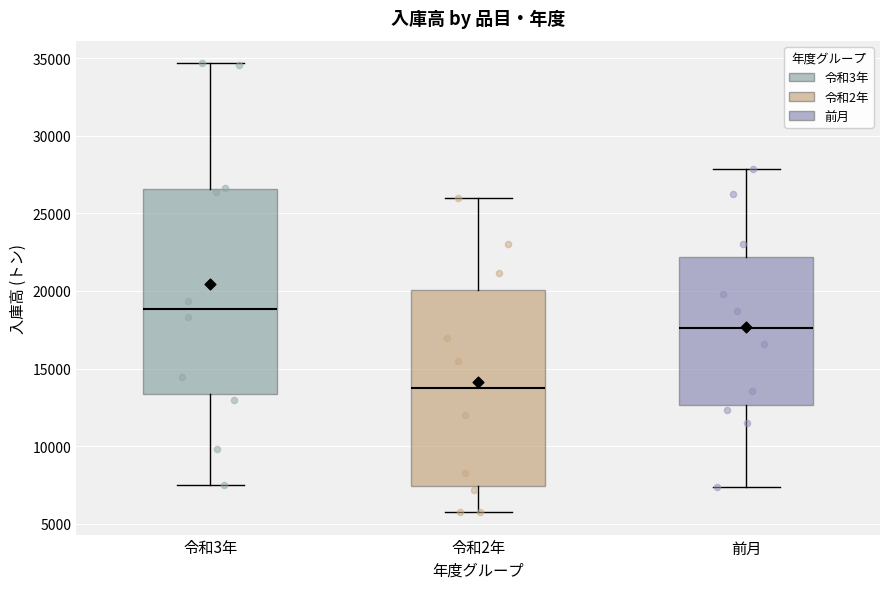

Reading left to right, transcribe this box plot: for each box, give where its median line is, the range the box spans, and where its two whiskers end, as read against the y-axis. The values are not printed on the chart, so give them approximately, as read against the axis.

令和3年: median 19000, box 13500 to 26500, whiskers 7500 to 34500
令和2年: median 13500, box 7500 to 20000, whiskers 6000 to 26000
前月: median 17500, box 12500 to 22000, whiskers 7500 to 28000